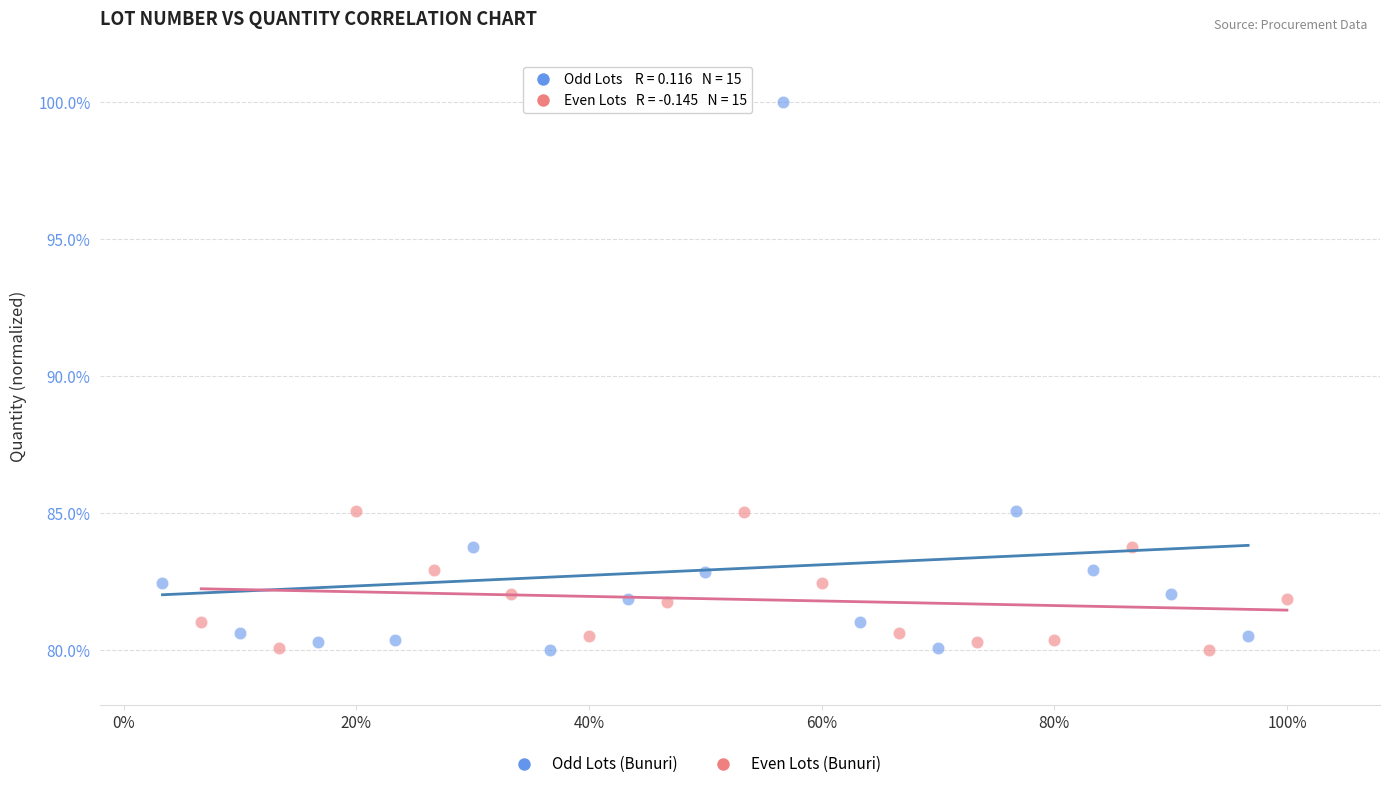

Which series has the largest Y range (max minus min)?

Odd Lots (Bunuri)